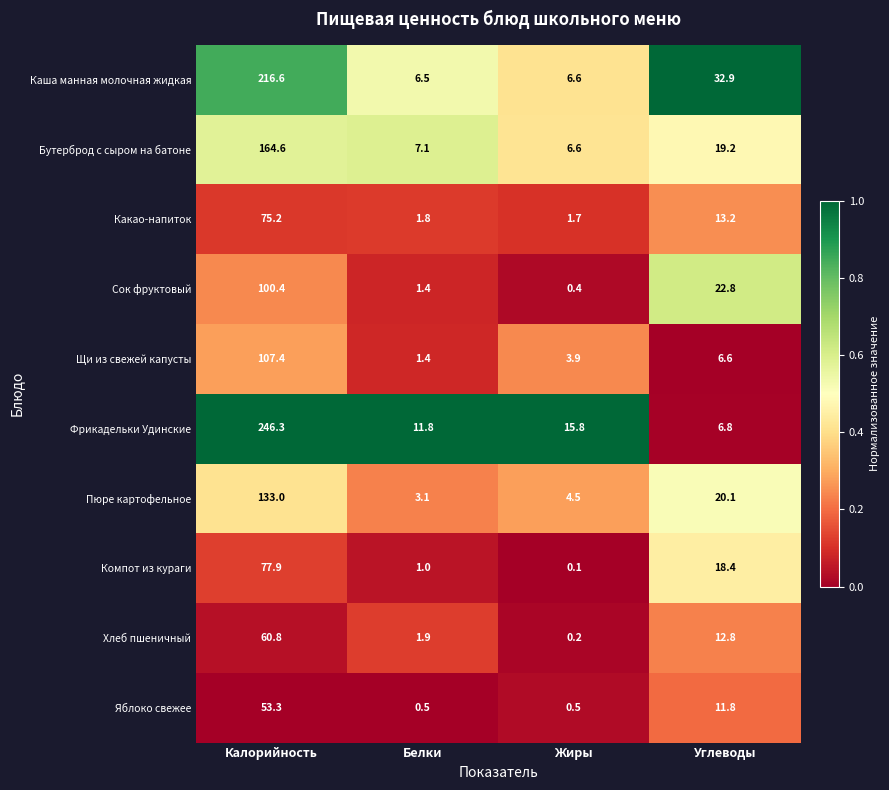

True or false: Компот из кураги has a value of 0.6 at Белки.

False